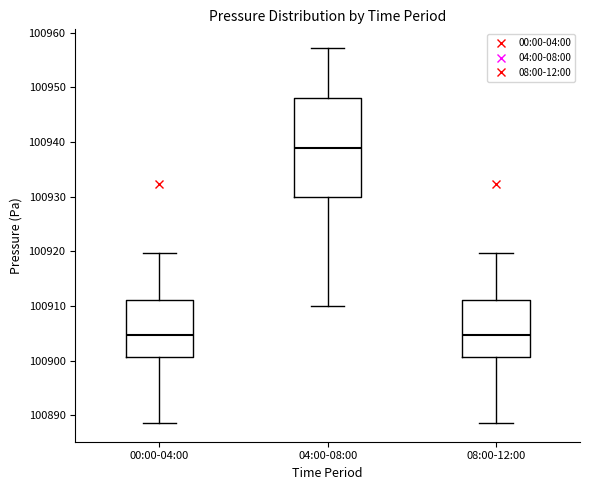

Reading left to right, read every box against the y-axis: the position of its median line, the range the box covers, and the ends of its whiskers. The values are not printed on the chart, so give them approximately, as read against the axis.

00:00-04:00: median 100905, box 100901 to 100911, whiskers 100889 to 100920
04:00-08:00: median 100939, box 100930 to 100948, whiskers 100910 to 100957
08:00-12:00: median 100905, box 100901 to 100911, whiskers 100889 to 100920